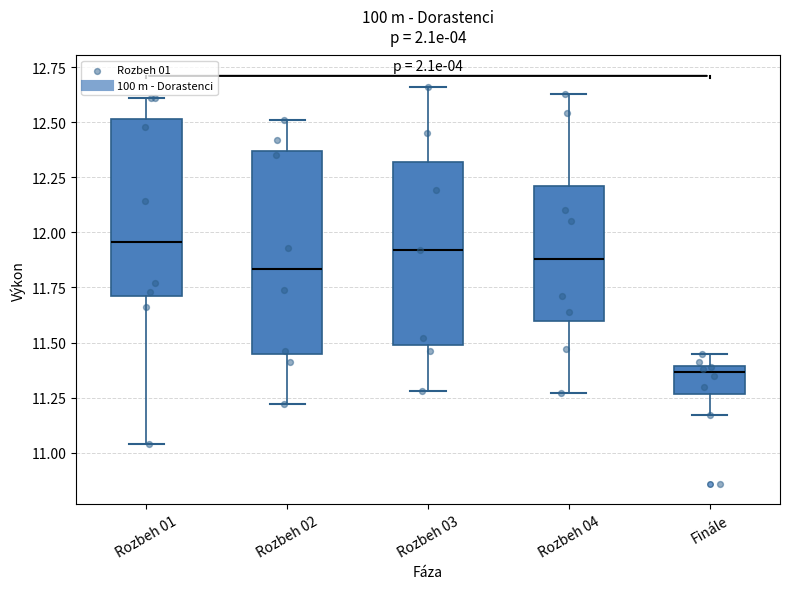

Reading left to right, transcribe this box plot: for each box, give where its median line is, the range the box spans, and where its two whiskers end, as read against the y-axis. The values are not printed on the chart, so give them approximately, as read against the axis.

Rozbeh 01: median 11.95, box 11.70 to 12.50, whiskers 11.05 to 12.60
Rozbeh 02: median 11.85, box 11.45 to 12.35, whiskers 11.20 to 12.50
Rozbeh 03: median 11.90, box 11.50 to 12.30, whiskers 11.30 to 12.65
Rozbeh 04: median 11.90, box 11.60 to 12.20, whiskers 11.25 to 12.65
Finále: median 11.35, box 11.25 to 11.40, whiskers 11.15 to 11.45